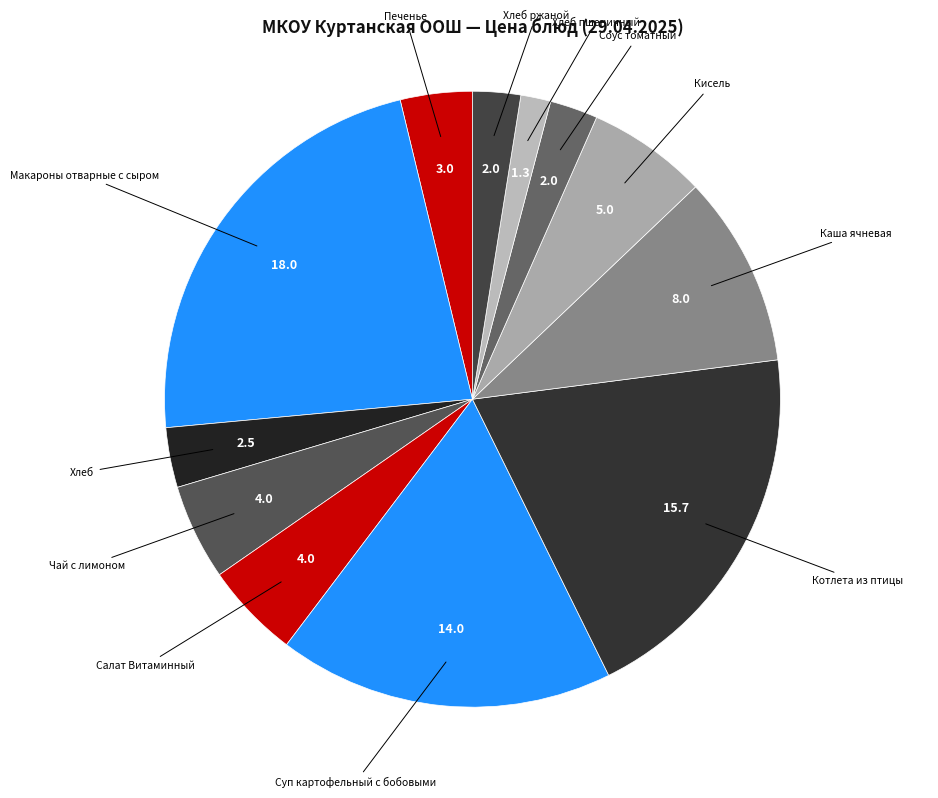

Rank the categories by value from highest to lowest.

Макароны отварные с сыром, Котлета из птицы, Суп картофельный с бобовыми, Каша ячневая, Кисель, Чай с лимоном, Салат Витаминный, Печенье, Хлеб, Соус томатный, Хлеб ржаной, Хлеб пшеничный